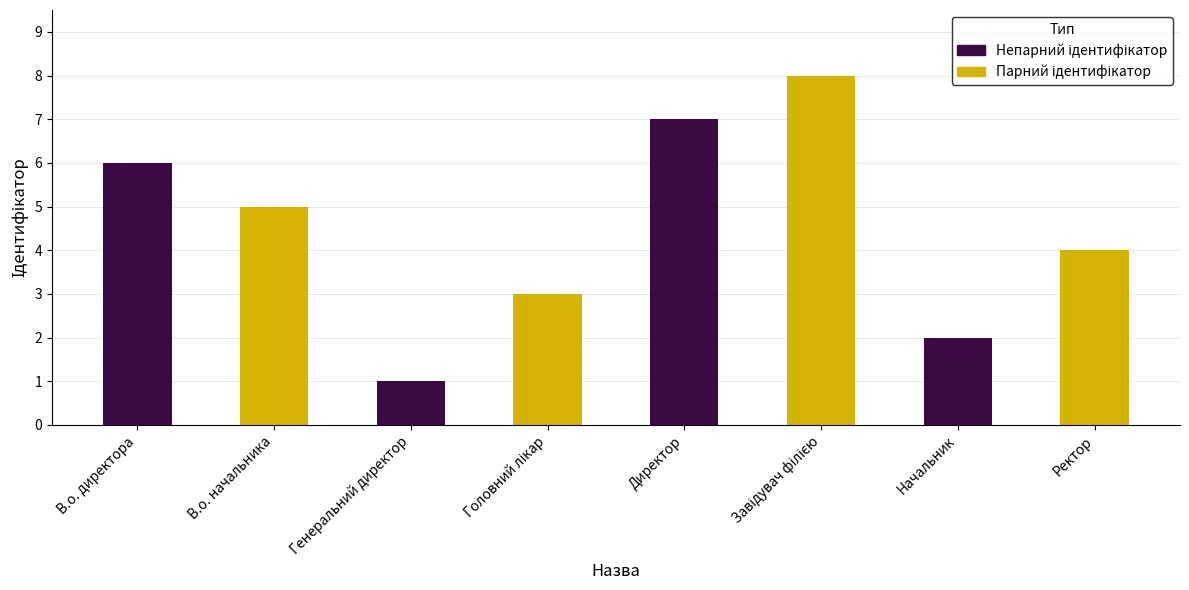

The value at Ректор is 4. True or false?

True